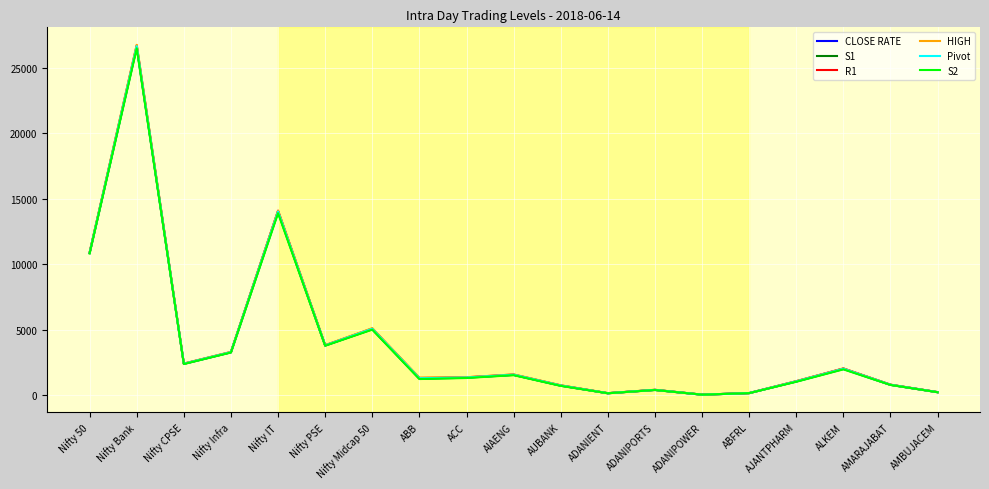

True or false: HIGH has a value of 3915.7 at Nifty CPSE.

False